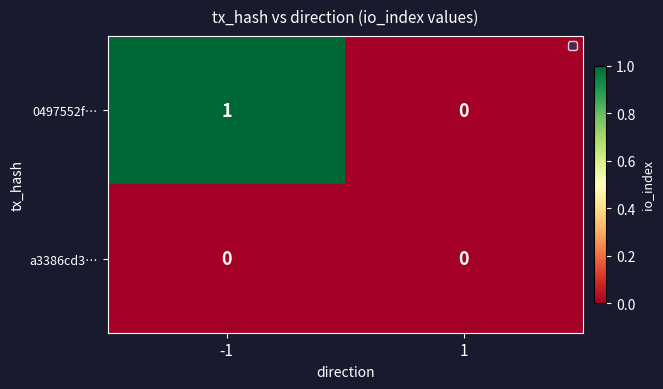

Which series has the largest total across all categories?

0497552f…